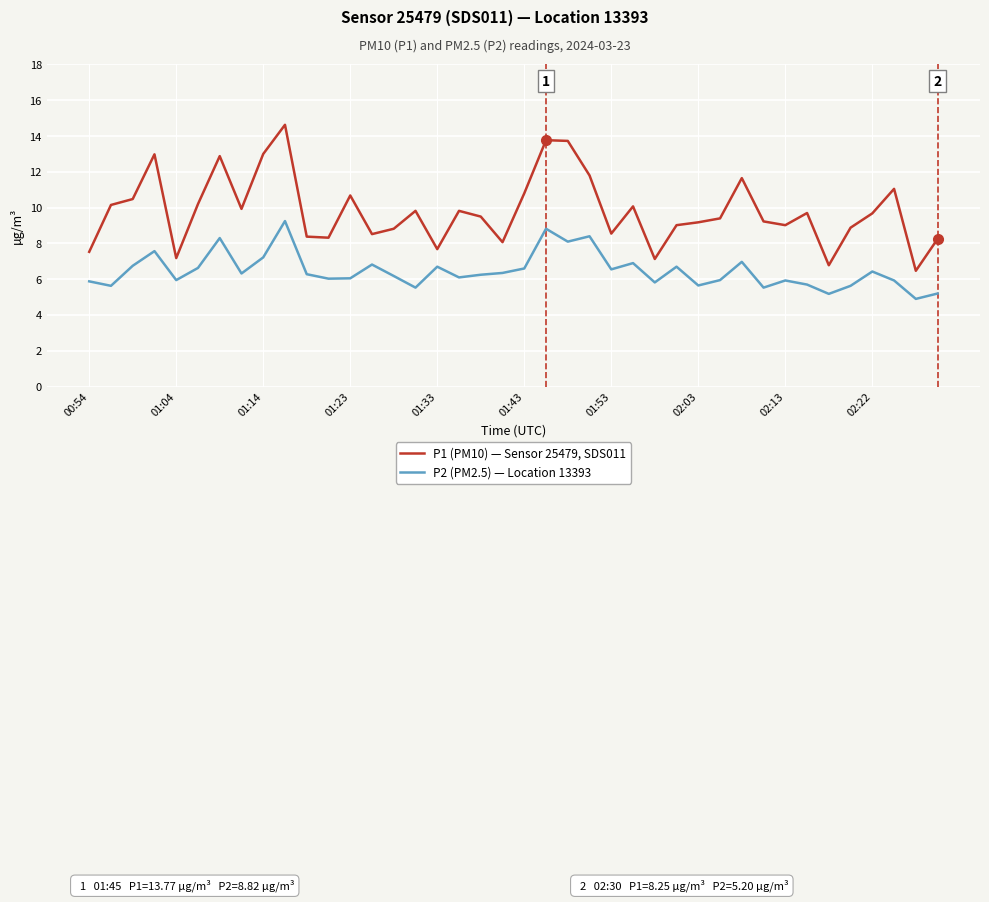

Rank the series by their average value, from highest to lowest.

P1 (PM10) — Sensor 25479, SDS011, P2 (PM2.5) — Location 13393